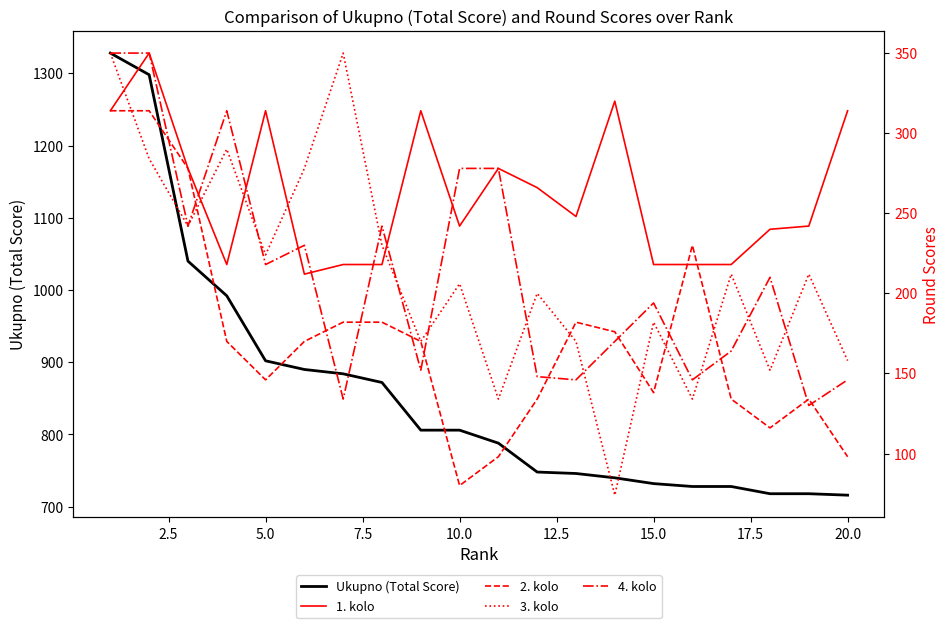

What is the value of the 3. kolo point at the 19th from the left?

212